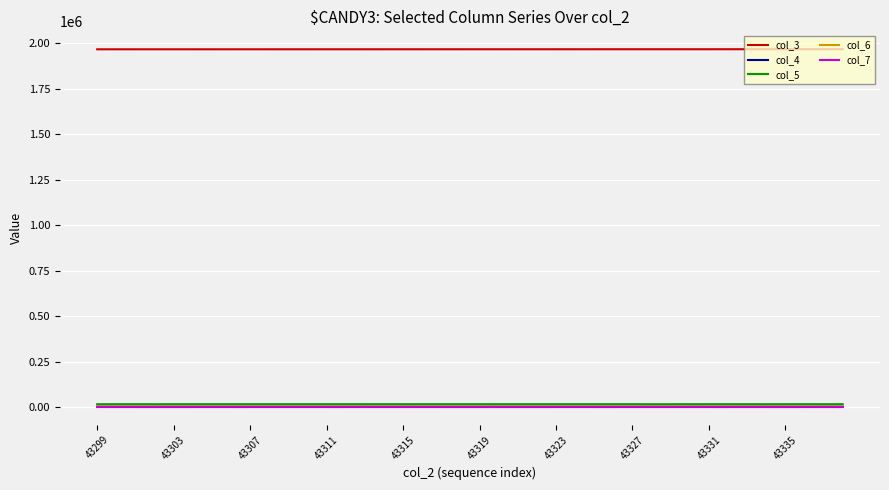

True or false: col_3 and col_4 cross at least once.

False